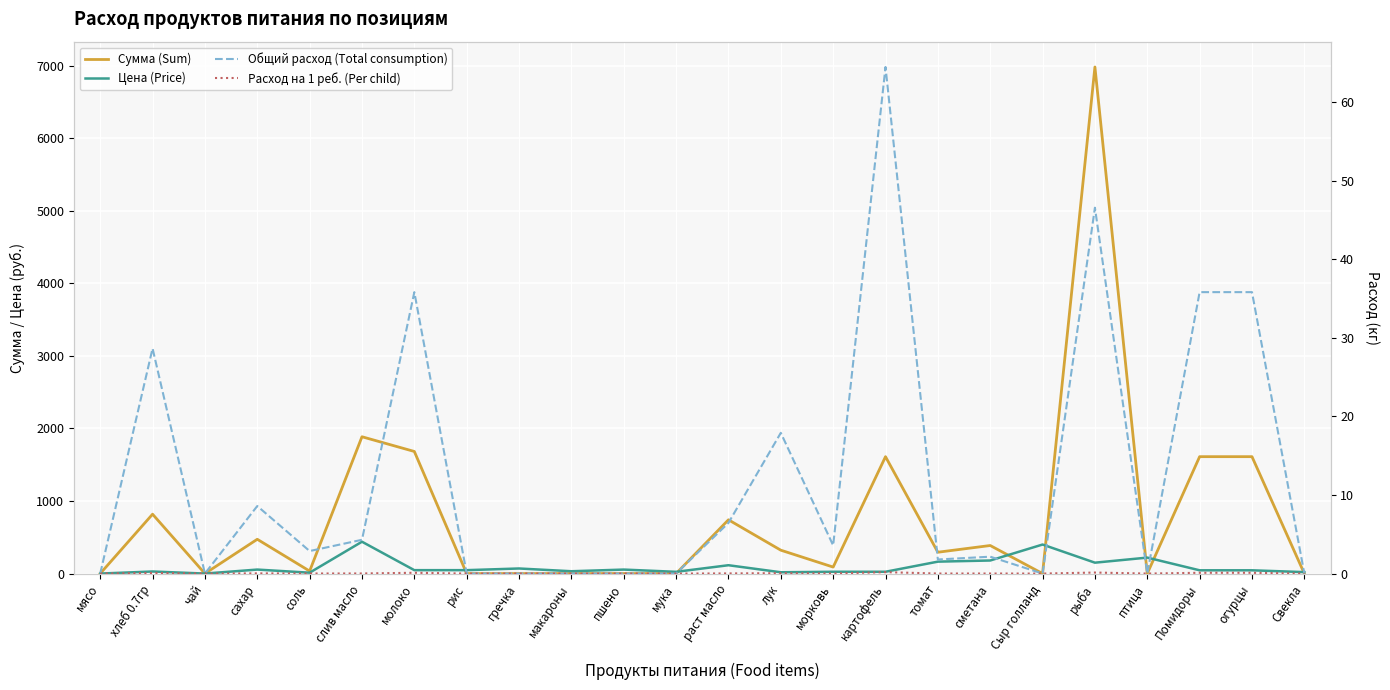

Rank the series by their maximum value, from highest to lowest.

Сумма (Sum), Цена (Price), Общий расход (Total consumption), Расход на 1 реб. (Per child)